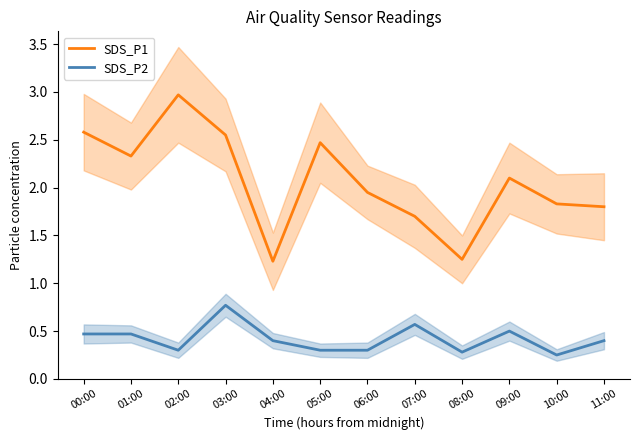

Rank the series by their average value, from lowest to highest.

SDS_P2, SDS_P1